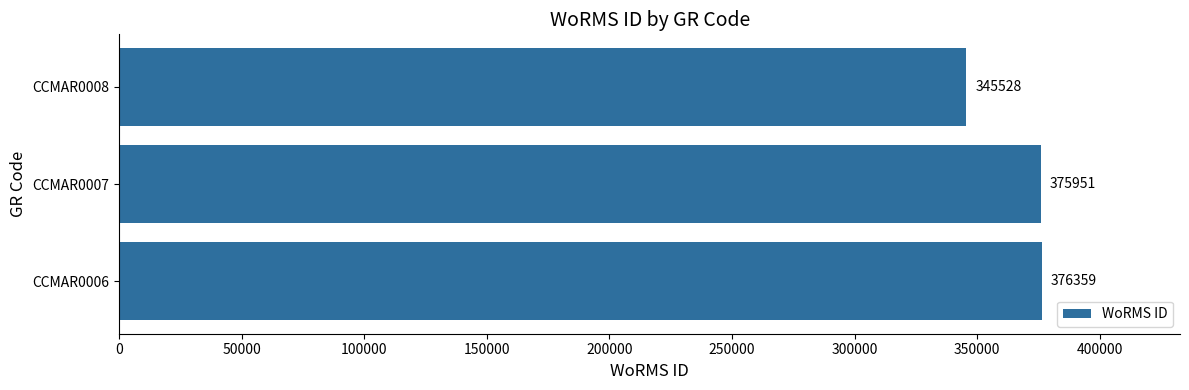

How many categories are shown in the chart?

3